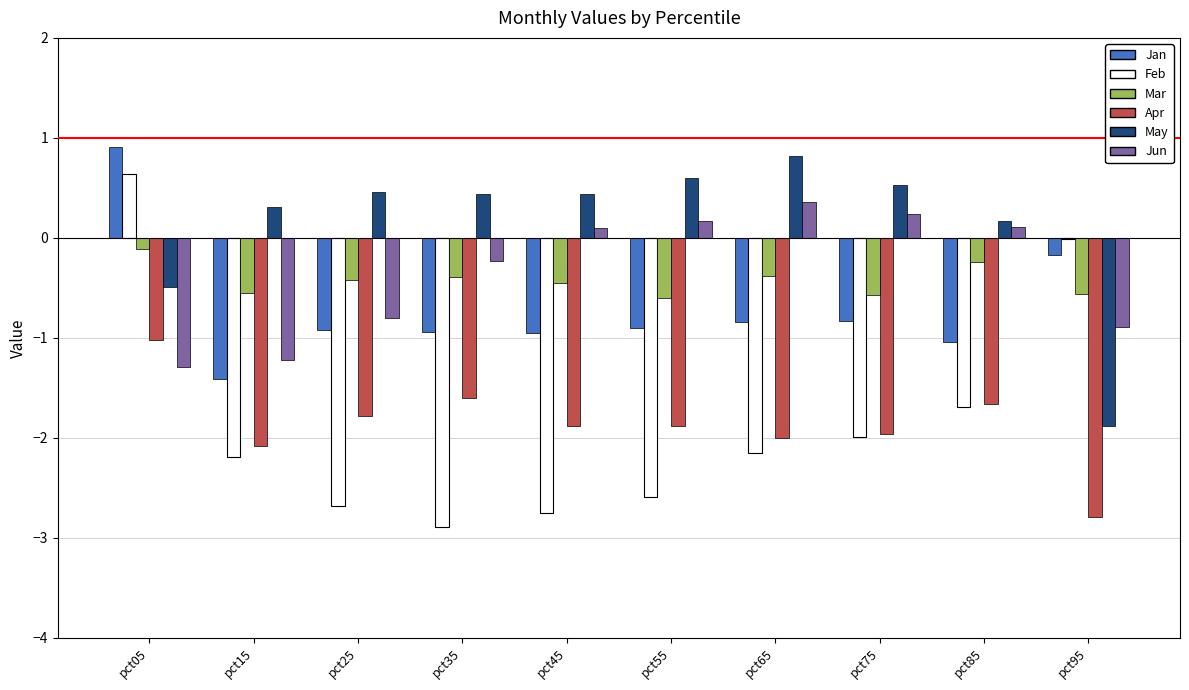

Which series changed the most between pct25 and pct65?

Jun